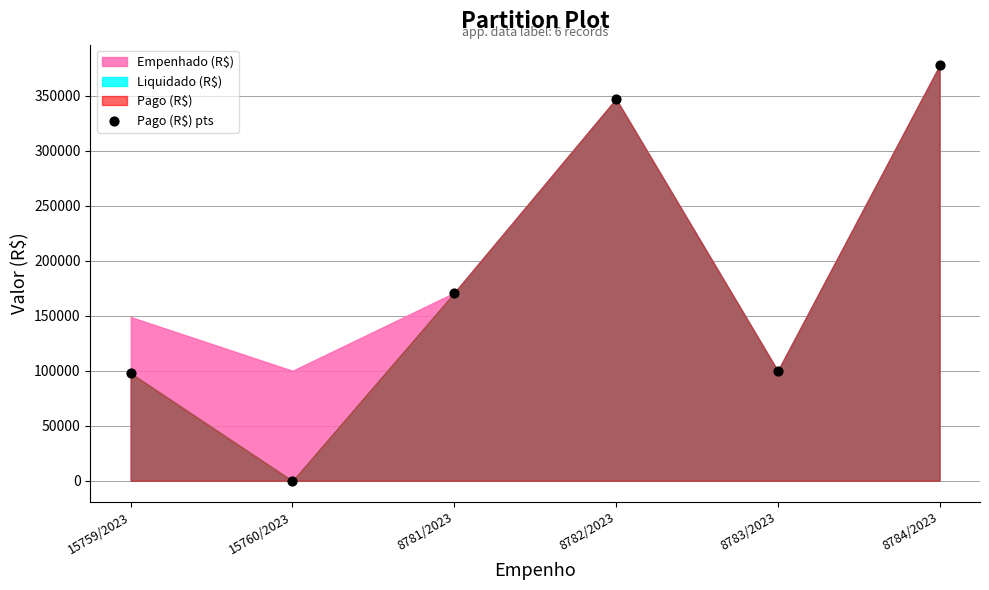

What Y value in the scatter plot is closest to 188750?

170900.3